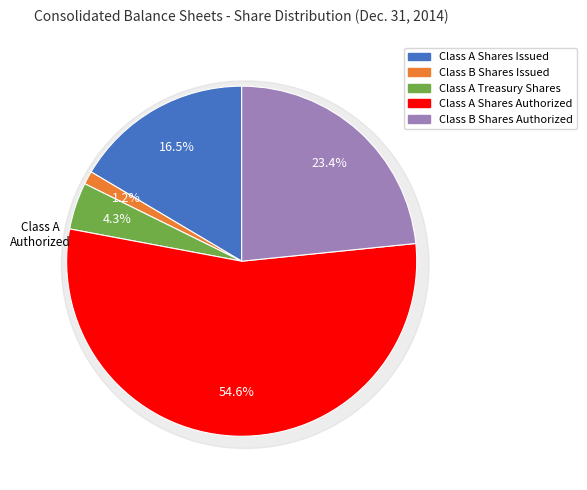

How many slices are in this pie chart?

5